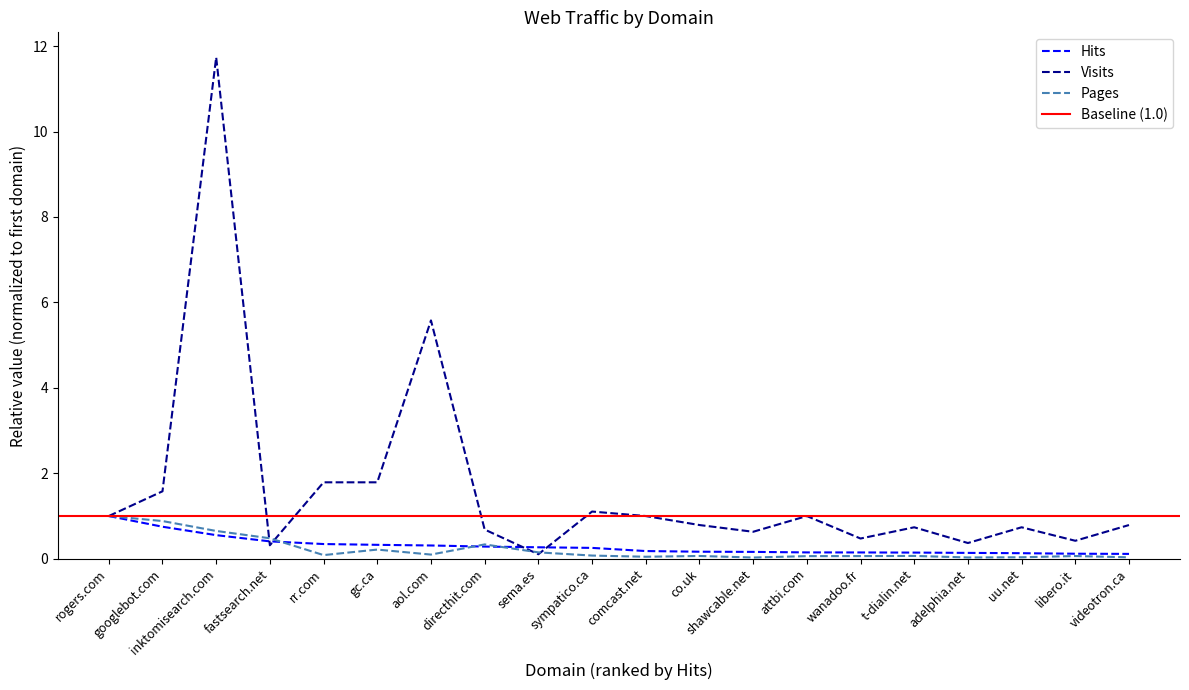

What is the sum of the Pages values at wanadoo.fr and libero.it?

0.1